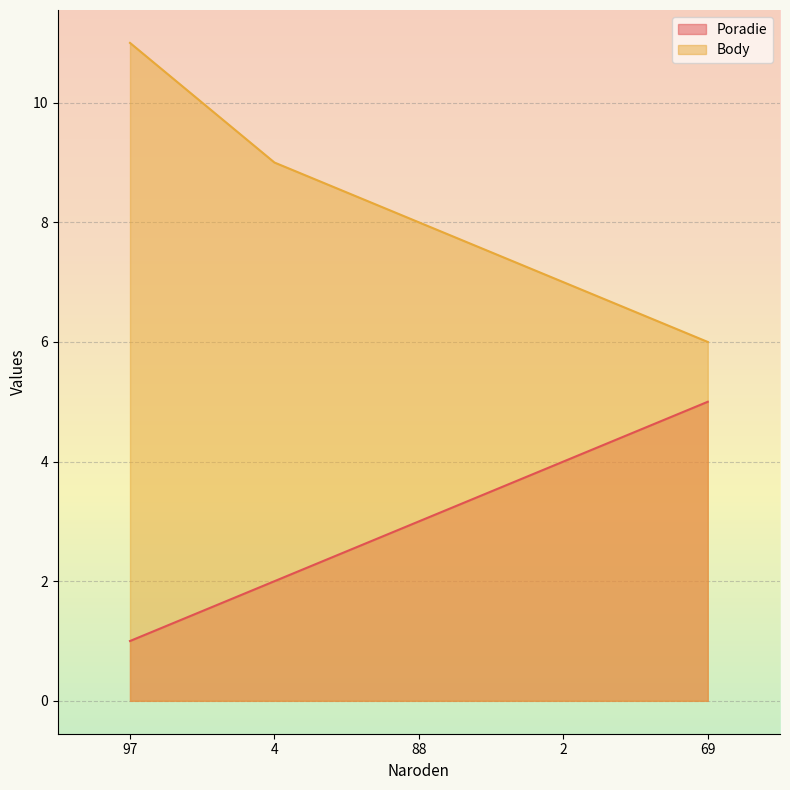

What position from the right is 69?

1